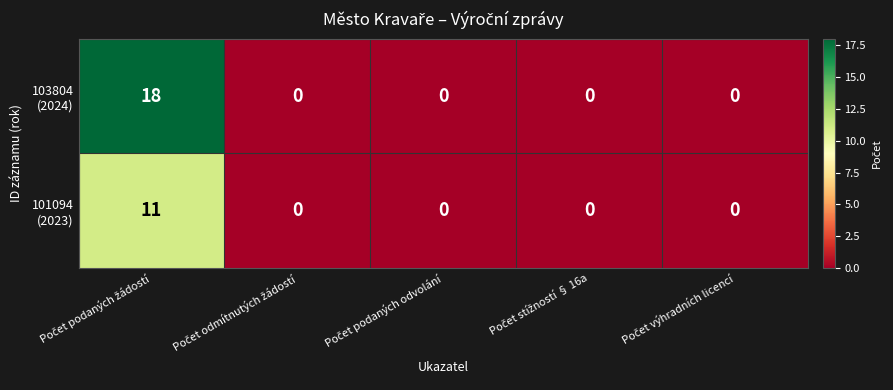

How many categories are shown in the chart?

5